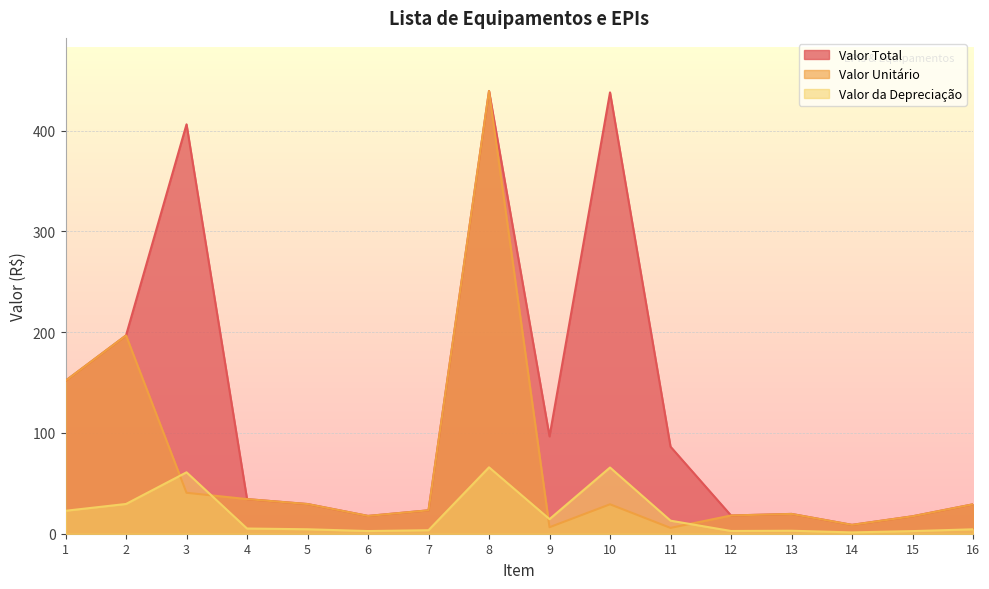

Between 4 and 8, which is larger?

8